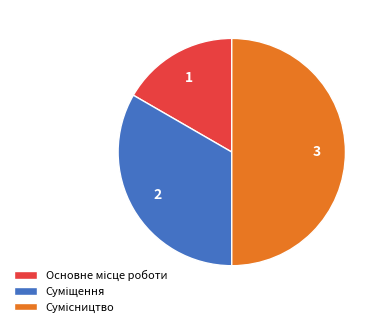

What percentage is the Основне місце роботи slice, to the nearest percent?

17%